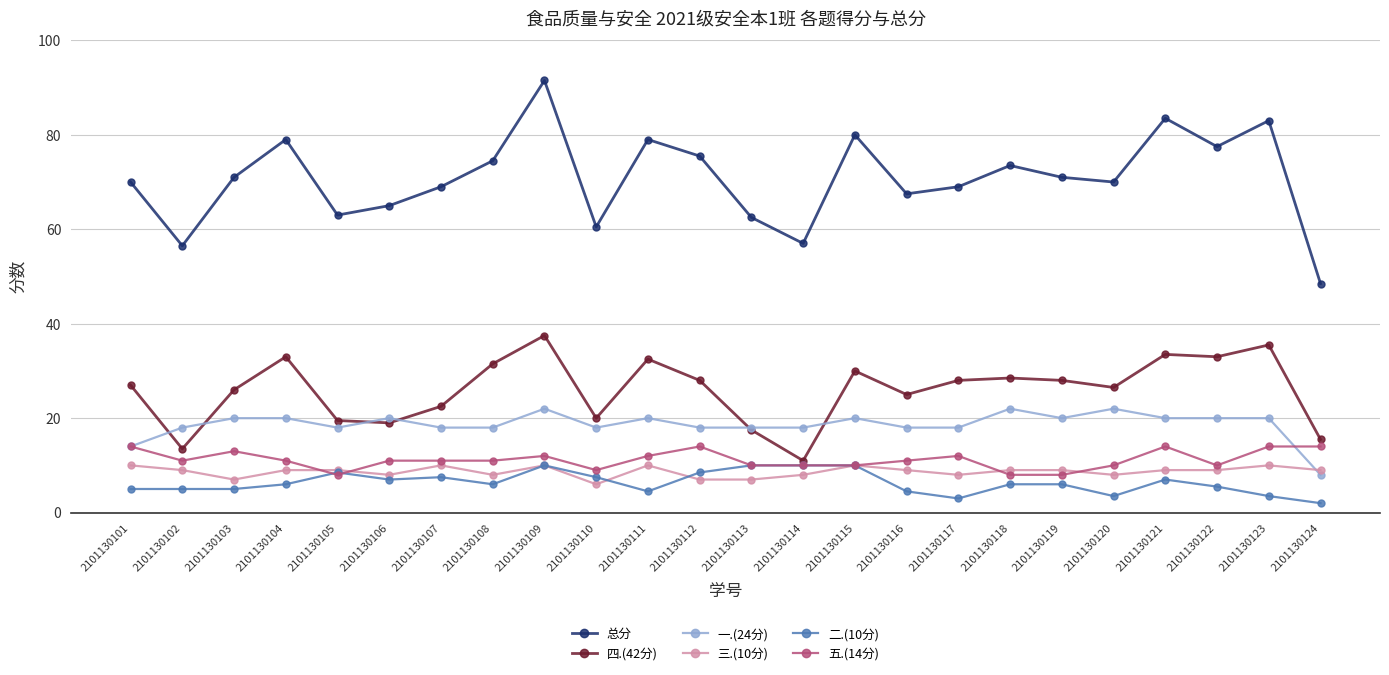

Does the chart display data point markers on the line(s)?

Yes